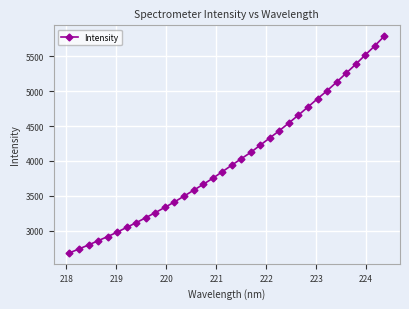

What is the difference between the second highest and second lowest values?

2909.4